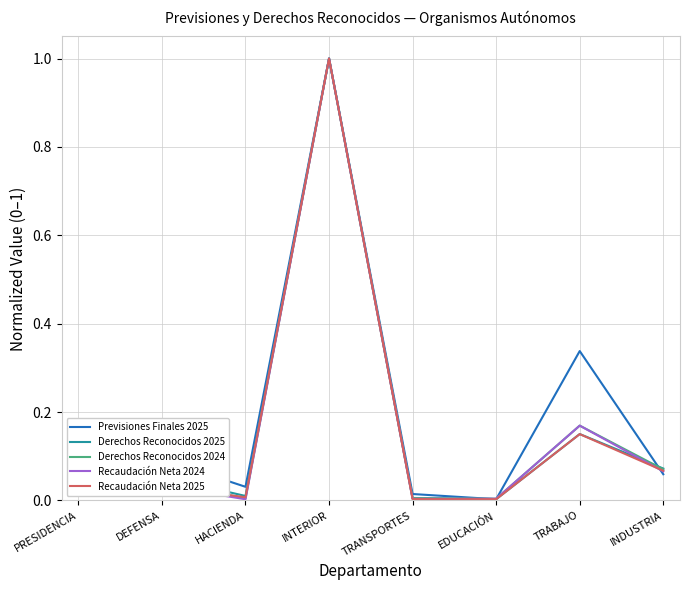

Is the value of Recaudación Neta 2025 at DEFENSA greater than the value of Derechos Reconocidos 2025 at DEFENSA?

No